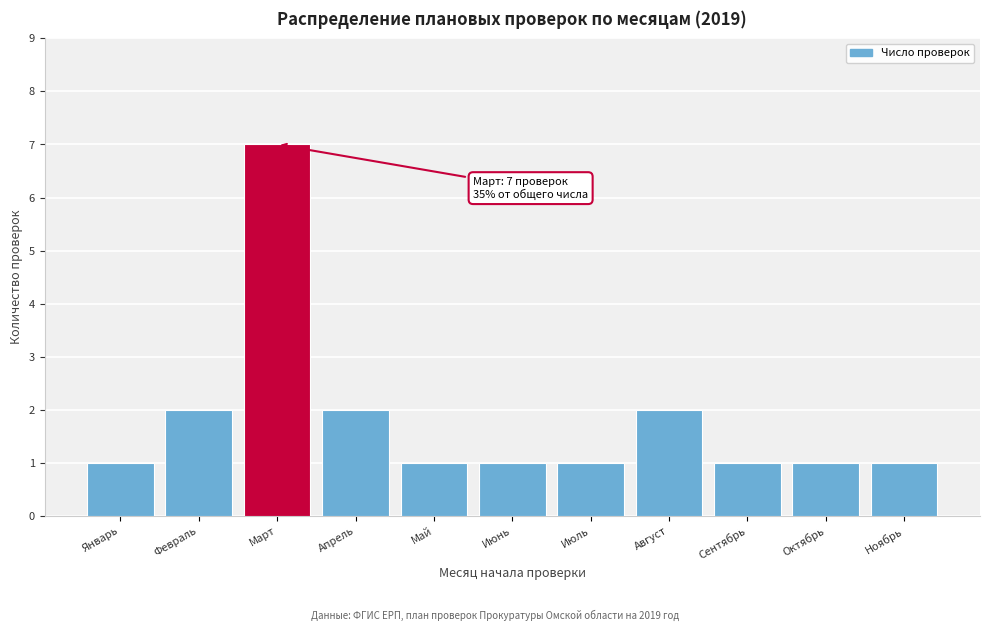

Reading left to right, what are all the values shown in this chart?

Январь=1	Февраль=2	Март=7	Апрель=2	Май=1	Июнь=1	Июль=1	Август=2	Сентябрь=1	Октябрь=1	Ноябрь=1